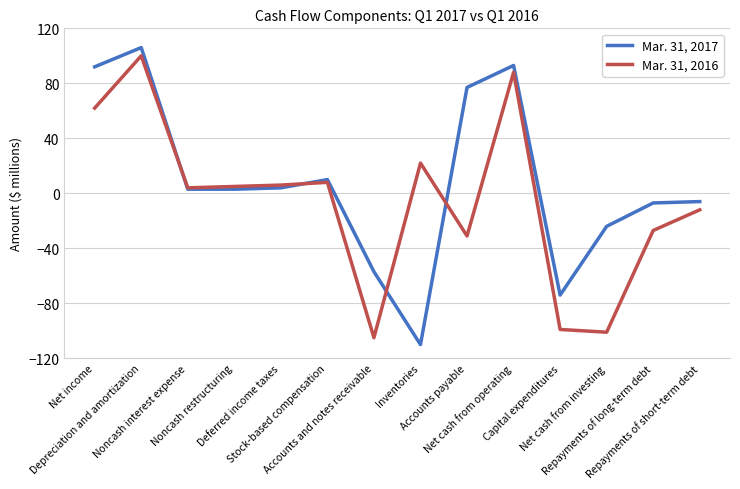

What are all the series names shown in the legend?

Mar. 31, 2017, Mar. 31, 2016